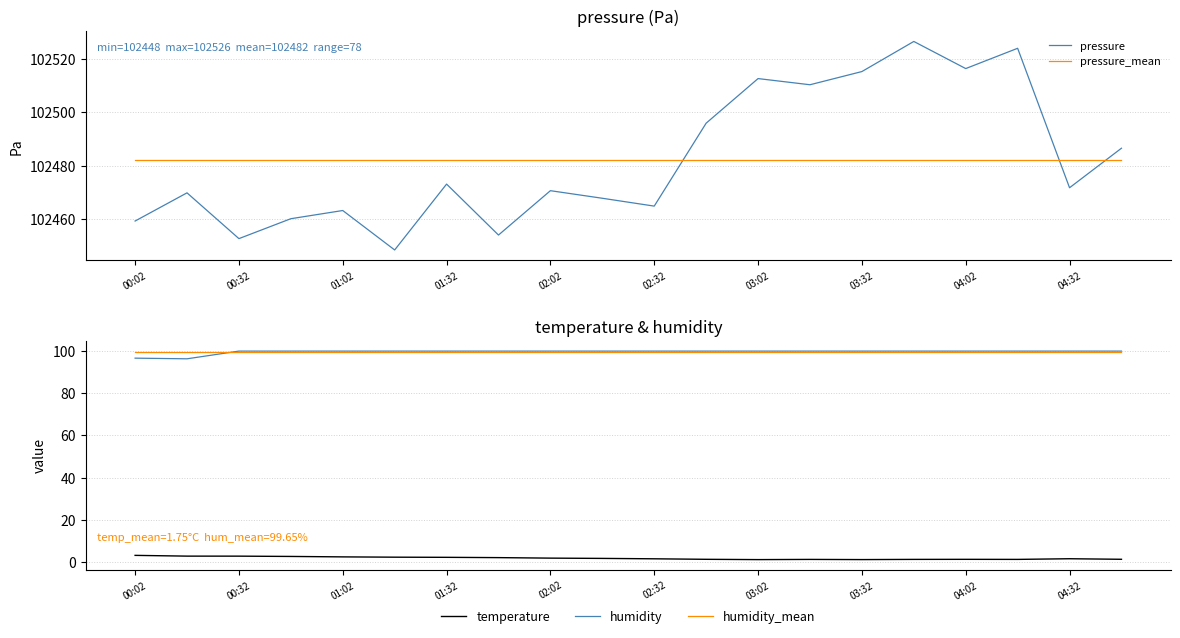

What is the minimum value shown in the chart?

1.1